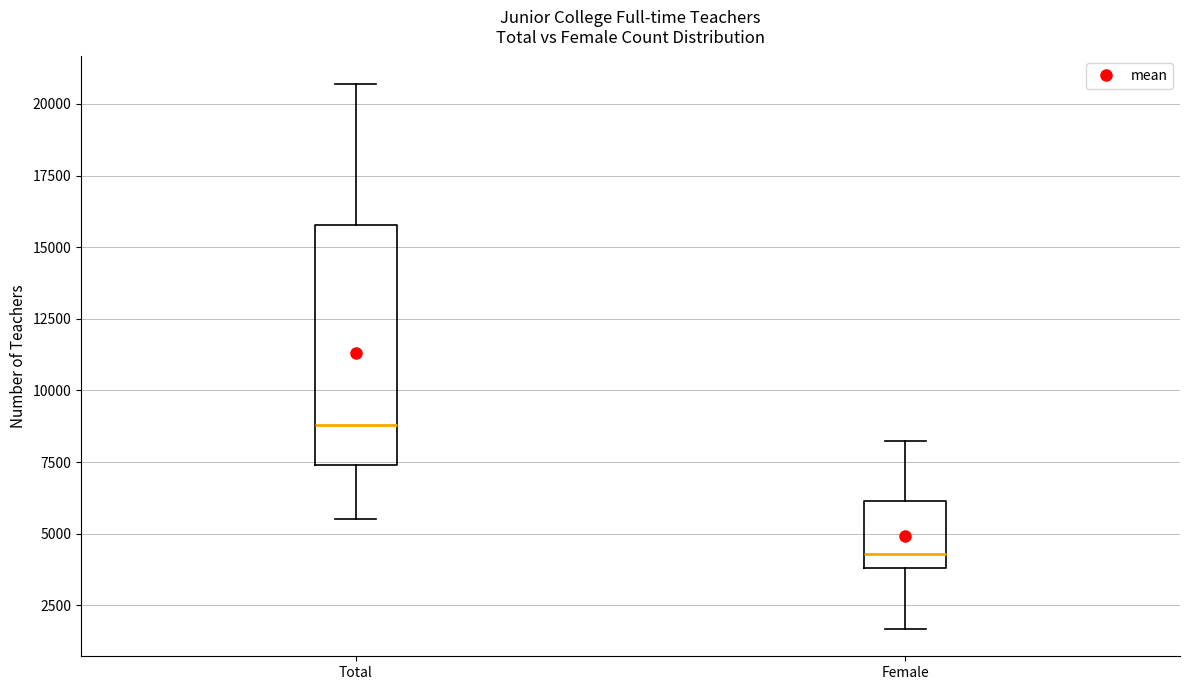

Reading left to right, read every box against the y-axis: the position of its median line, the range the box covers, and the ends of its whiskers. The values are not printed on the chart, so give them approximately, as read against the axis.

Total: median 9000, box 7500 to 16000, whiskers 5500 to 20500
Female: median 4500, box 4000 to 6000, whiskers 1500 to 8000